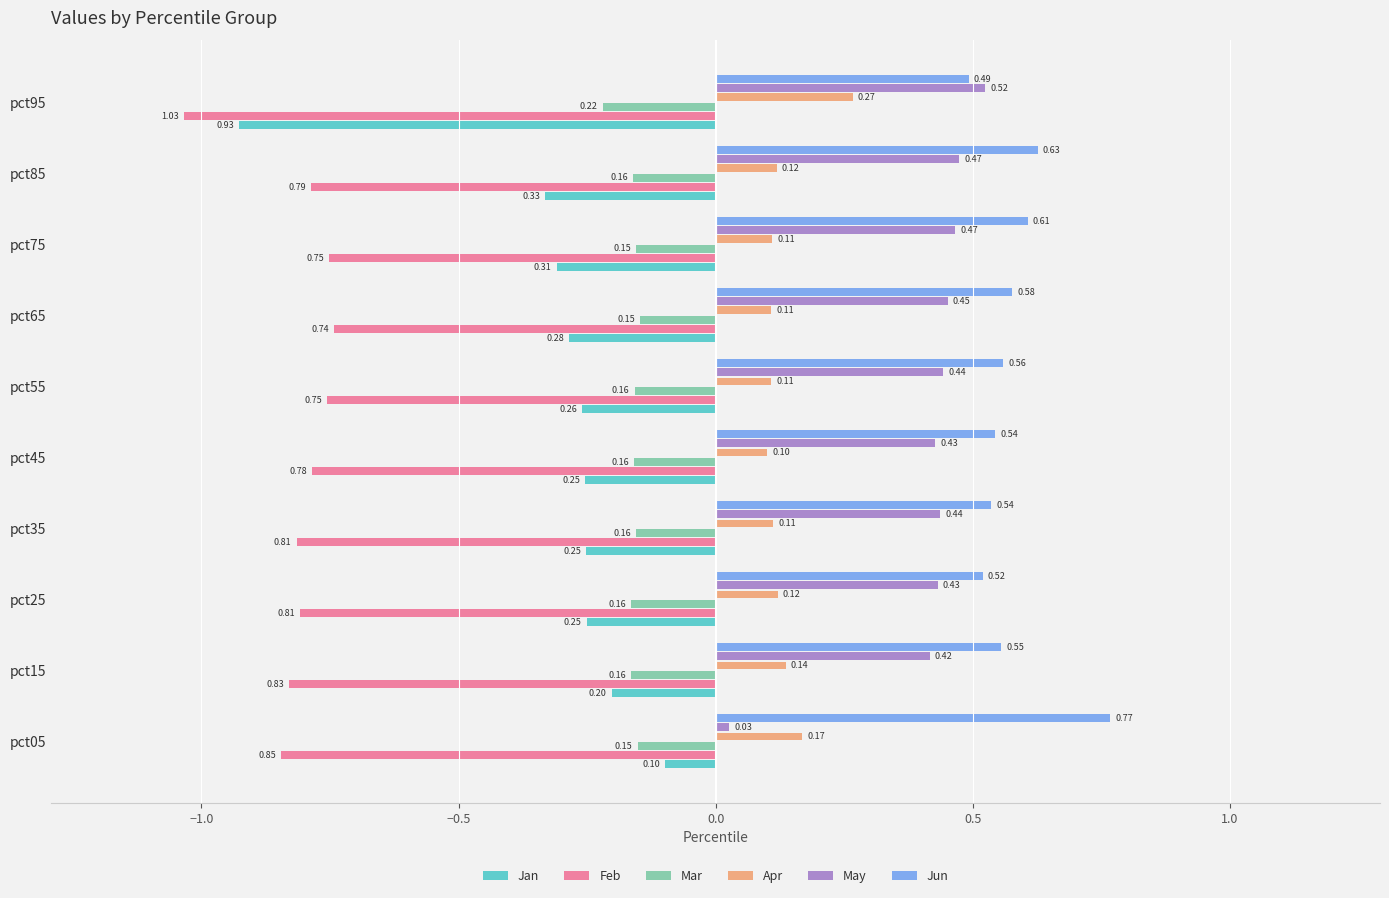

At which category is the sum across all series the highest?

pct75